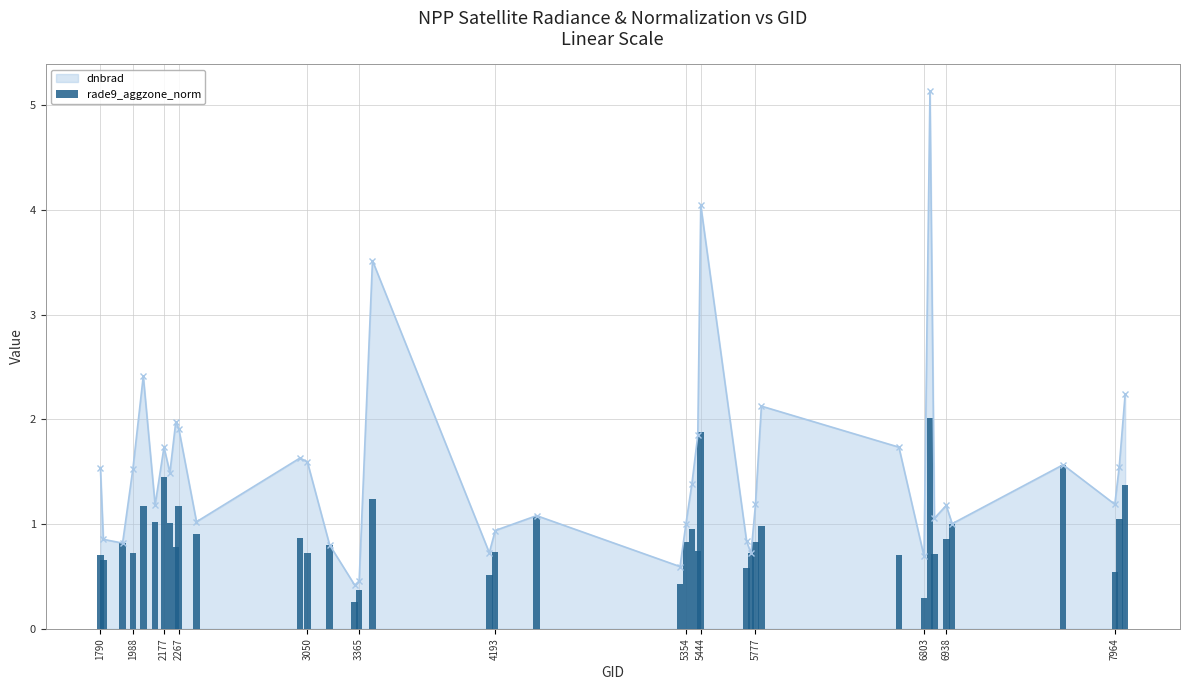

What is the sum of all values?

35.0